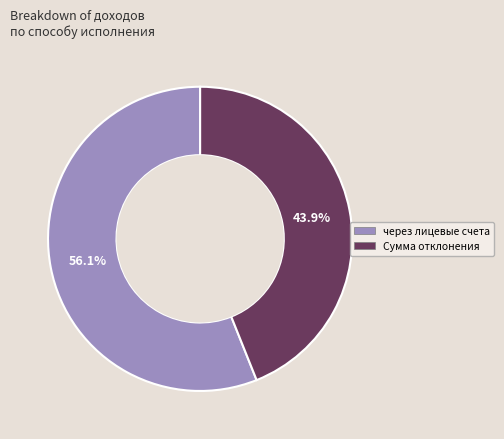

Is there any slice that represents more than half of the pie?

Yes